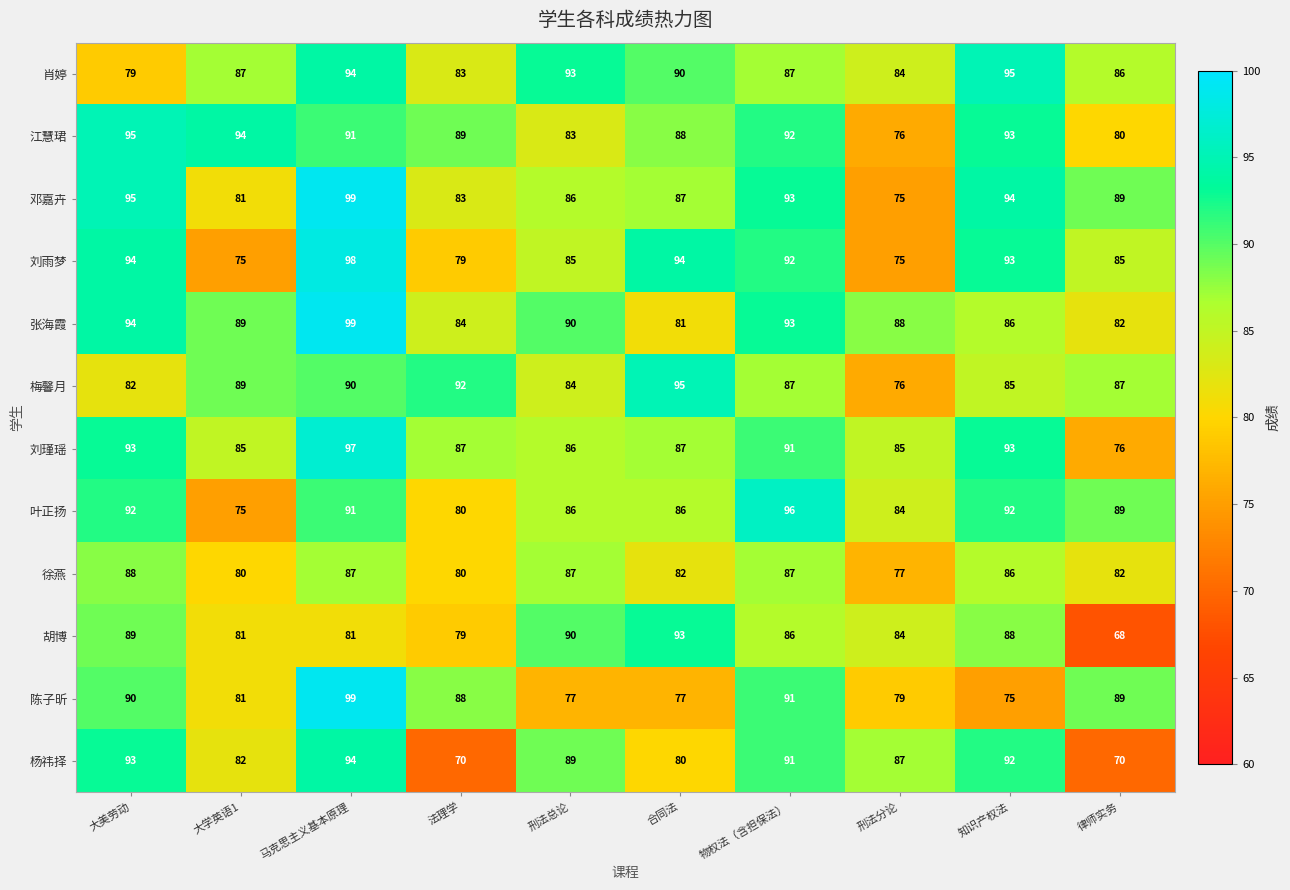

How many data points in 张海霞 are less than 89?

5